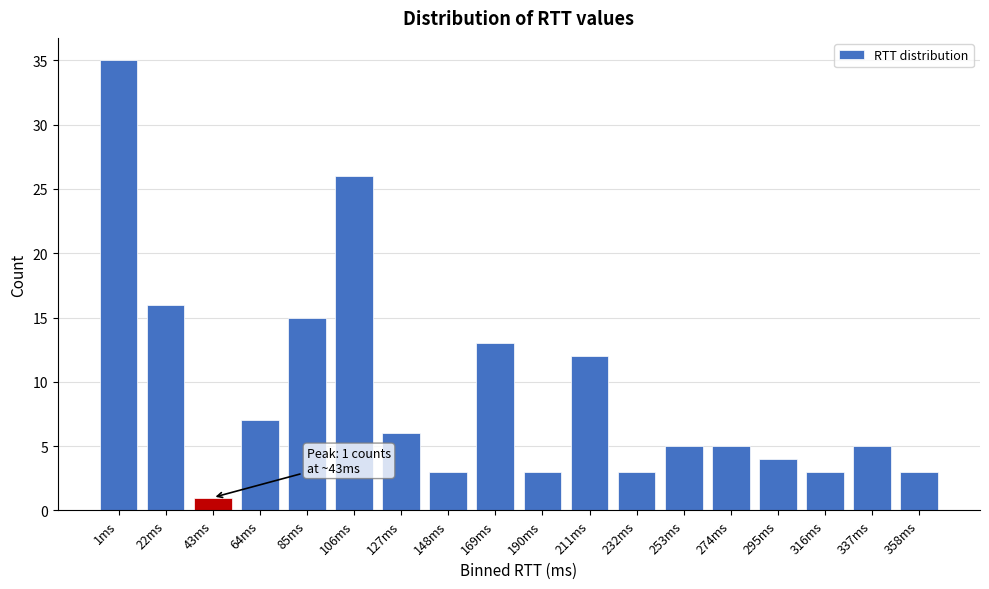

Reading right to left, extract all data points from this chart.

358ms=3	337ms=5	316ms=3	295ms=4	274ms=5	253ms=5	232ms=3	211ms=12	190ms=3	169ms=13	148ms=3	127ms=6	106ms=26	85ms=15	64ms=7	43ms=1	22ms=16	1ms=35